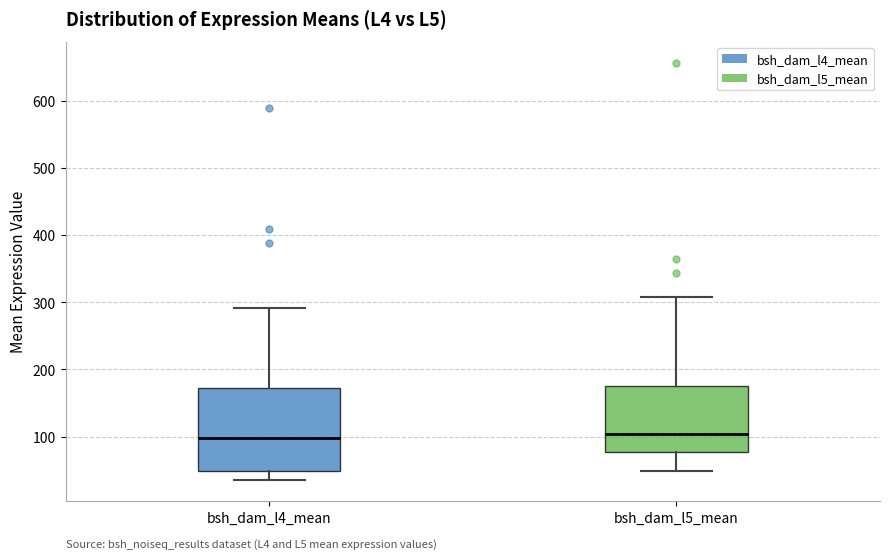

Reading left to right, transcribe this box plot: for each box, give where its median line is, the range the box spans, and where its two whiskers end, as read against the y-axis. The values are not printed on the chart, so give them approximately, as read against the axis.

bsh_dam_l4_mean: median 100, box 50 to 170, whiskers 40 to 290
bsh_dam_l5_mean: median 100, box 80 to 170, whiskers 50 to 310